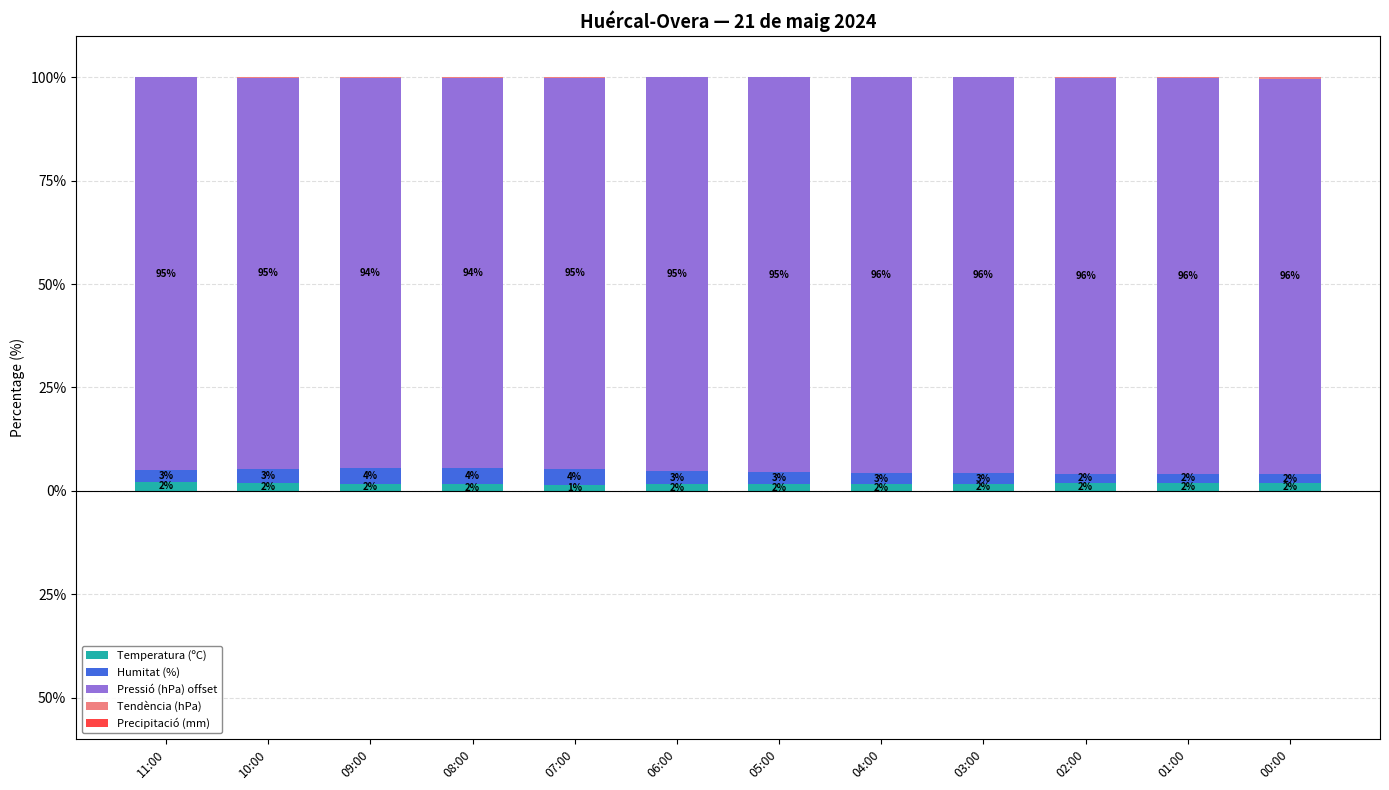

Reading right to left, what are all the values shown in this chart?

Temperatura (ºC): 1.9	1.9	1.8	1.7	1.6	1.6	1.5	1.5	1.6	1.8	2.0	2.1
Humitat (%): 2.1	2.2	2.3	2.5	2.7	3.0	3.3	3.9	4.0	3.8	3.4	2.9
Pressió (hPa) offset: 95.7	95.7	95.7	95.8	95.6	95.4	95.1	94.6	94.3	94.4	94.6	95.0
Tendència (hPa): 0.3	0.2	0.1	0.0	0.0	0.0	0.0	0.1	0.1	0.0	0.0	0.0
Precipitació (mm): 0.0	0.0	0.0	0.0	0.0	0.0	0.0	0.0	0.0	0.0	0.0	0.0